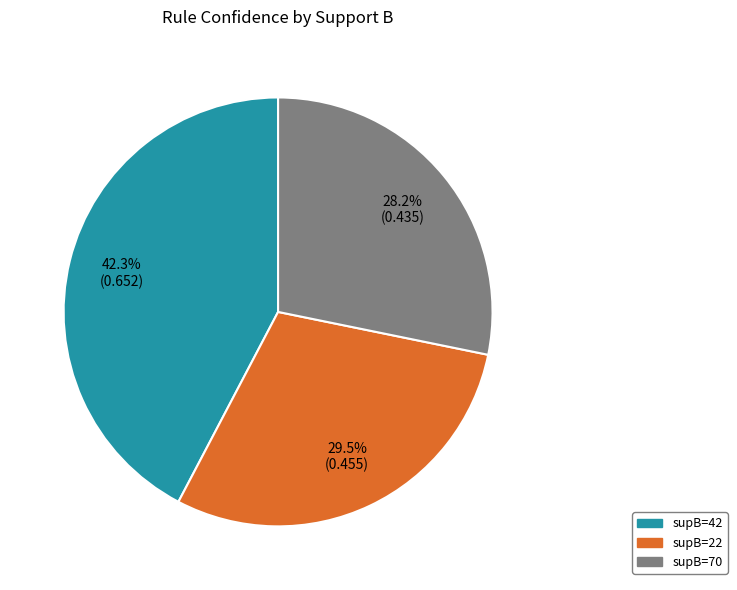

To the nearest percent, what is the difference between the largest and smallest slice percentages?

14%